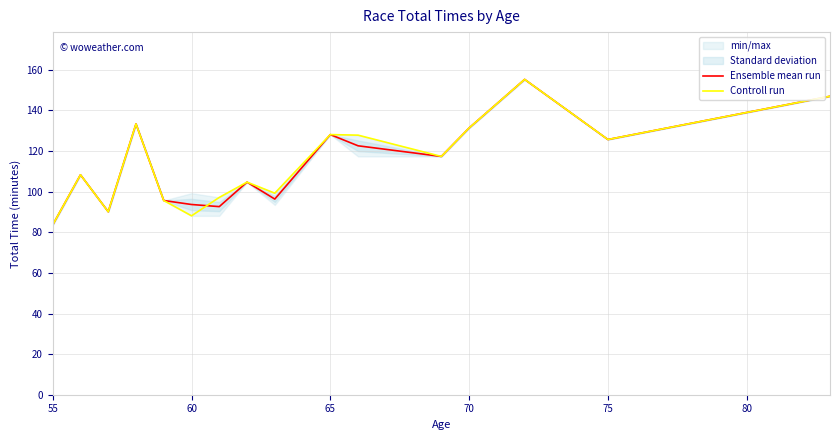

Is it true that Ensemble mean run equals 131.4 at 70?

True